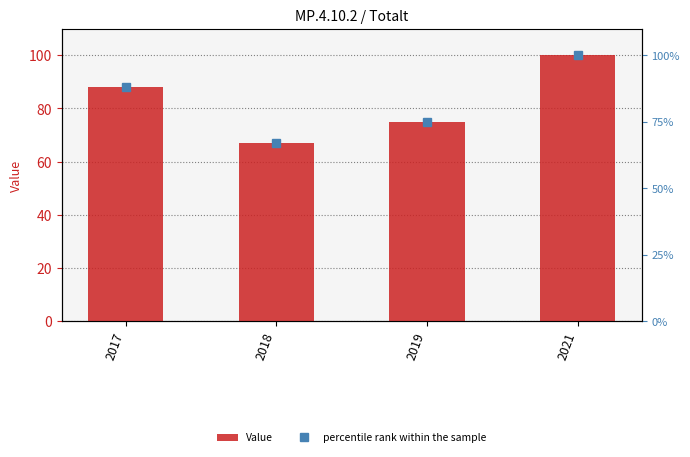

At which category is the sum across all series the highest?

2021